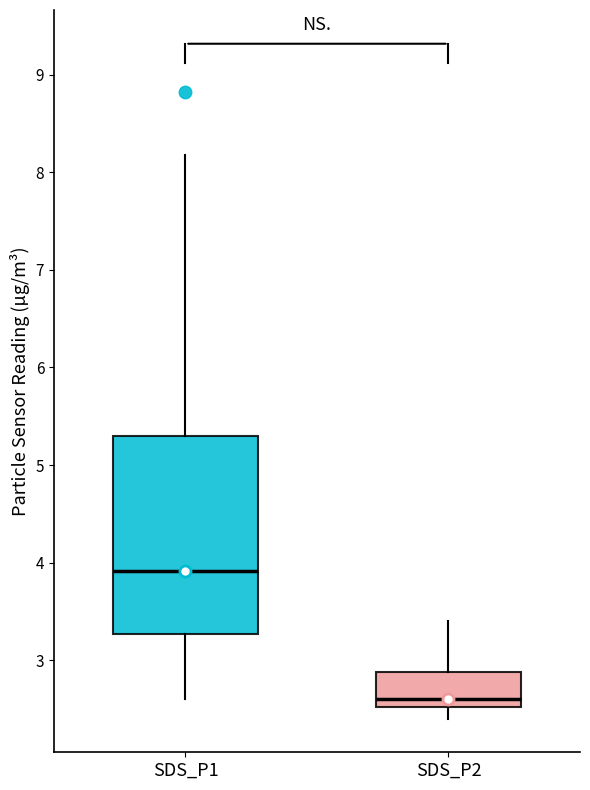

Which box is the tallest, from its lower edge to its upper edge?

SDS_P1